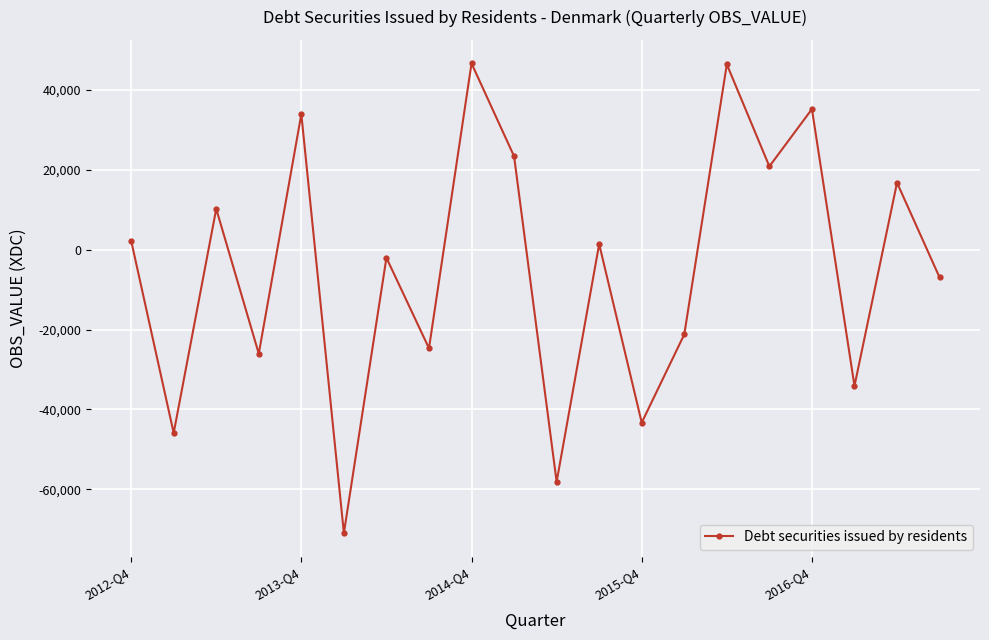

What is the maximum value shown in the chart?

46658